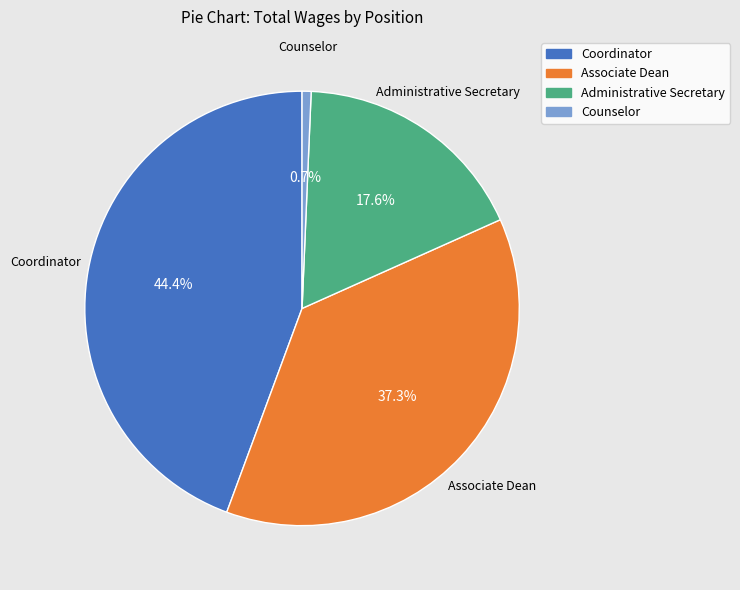

Does Coordinator represent more than half of the total?

No